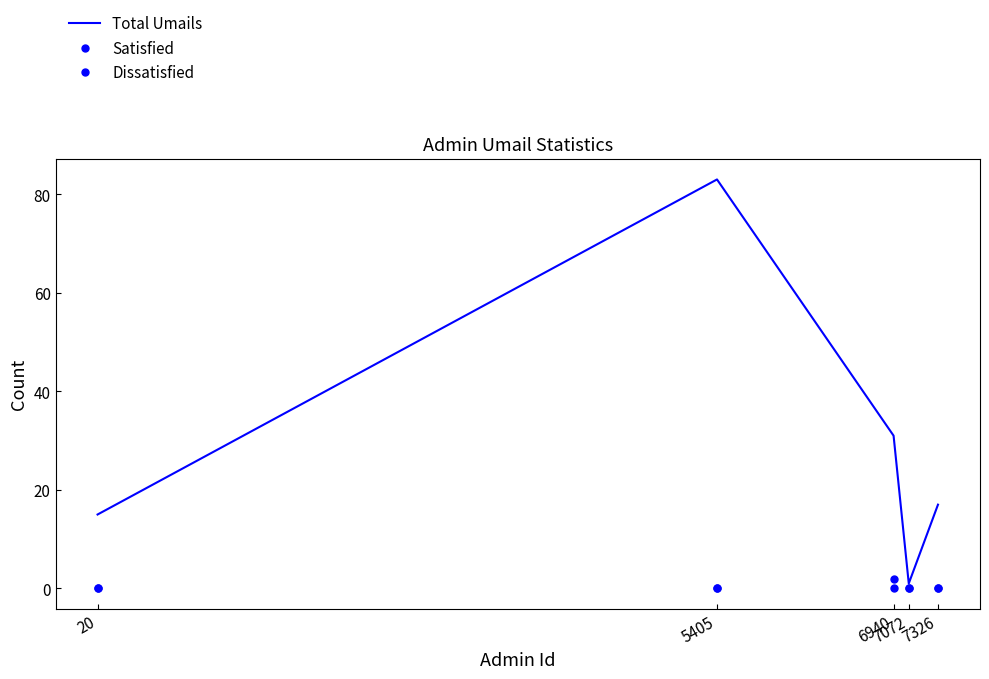

The value of Dissatisfied at 7072 is 0. True or false?

True